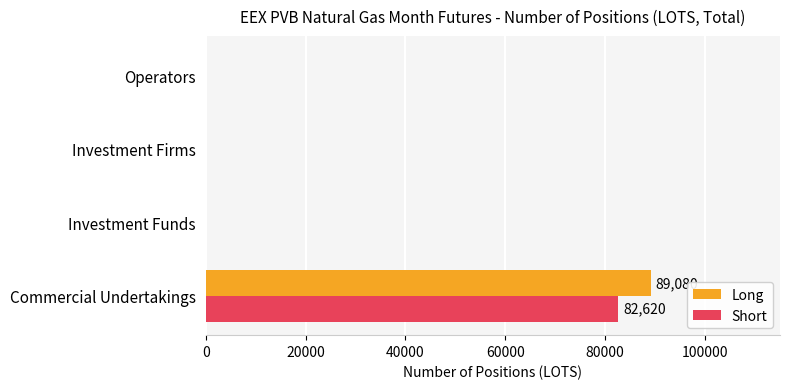

True or false: Long has a value of 46860 at Commercial Undertakings.

False